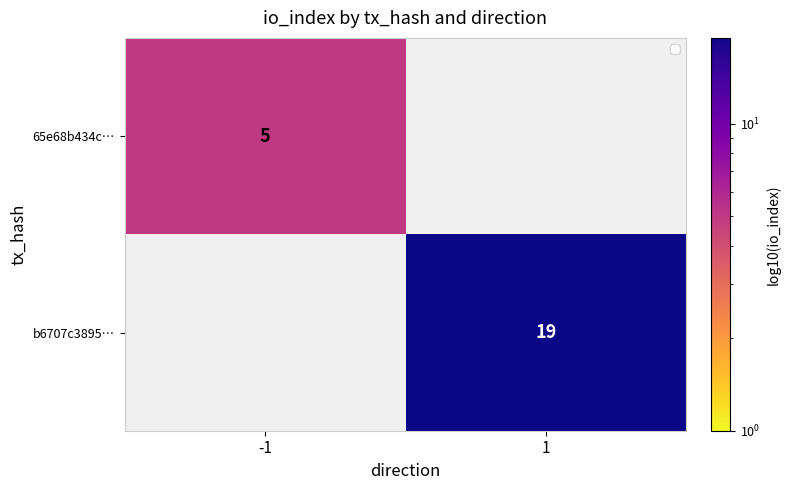

The 65e68b434c… series shows 1 at -1. True or false?

False